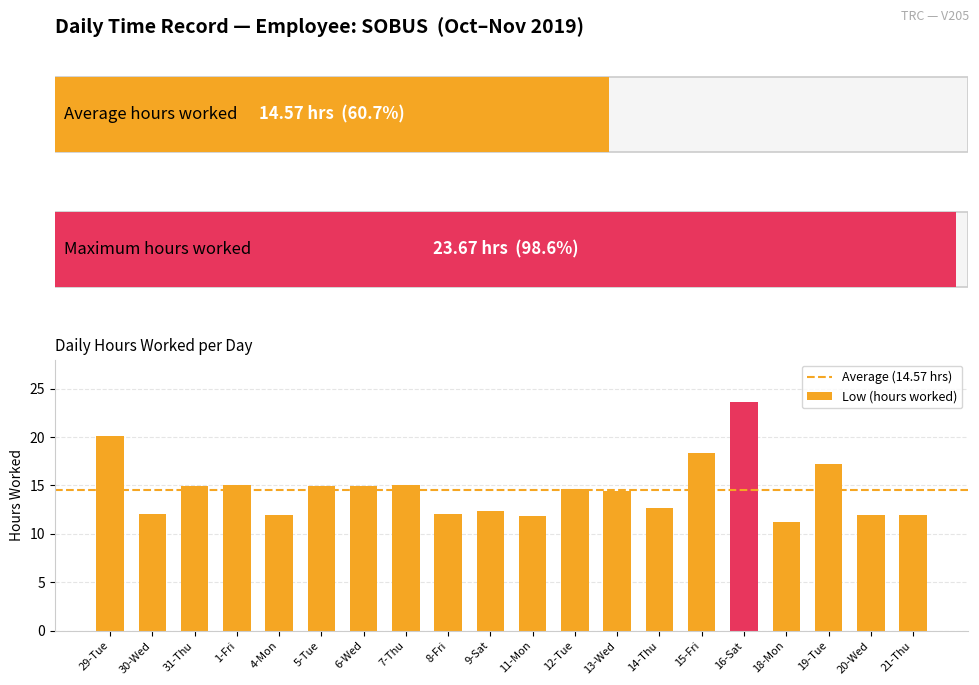

What is the approximate value at 7-Thu?

15.1